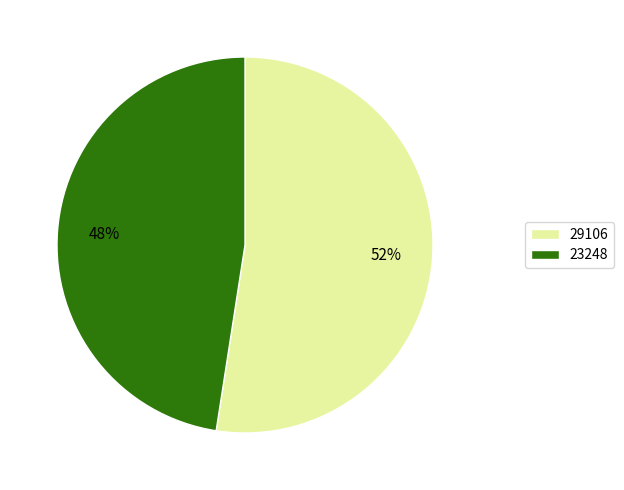

To the nearest percent, what is the combined percentage of 29106 and 23248?

100%